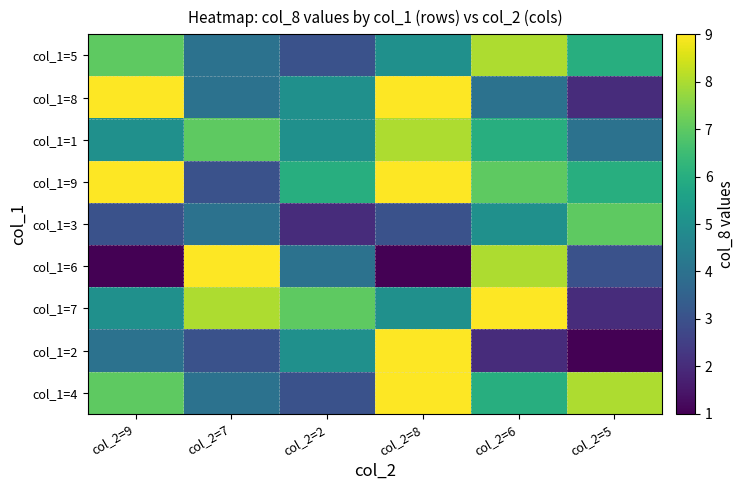

Reading left to right, what are all the values shown in this chart?

col_1=5: col_2=9=7	col_2=7=4	col_2=2=3	col_2=8=5	col_2=6=8	col_2=5=6
col_1=8: col_2=9=9	col_2=7=4	col_2=2=5	col_2=8=9	col_2=6=4	col_2=5=2
col_1=1: col_2=9=5	col_2=7=7	col_2=2=5	col_2=8=8	col_2=6=6	col_2=5=4
col_1=9: col_2=9=9	col_2=7=3	col_2=2=6	col_2=8=9	col_2=6=7	col_2=5=6
col_1=3: col_2=9=3	col_2=7=4	col_2=2=2	col_2=8=3	col_2=6=5	col_2=5=7
col_1=6: col_2=9=1	col_2=7=9	col_2=2=4	col_2=8=1	col_2=6=8	col_2=5=3
col_1=7: col_2=9=5	col_2=7=8	col_2=2=7	col_2=8=5	col_2=6=9	col_2=5=2
col_1=2: col_2=9=4	col_2=7=3	col_2=2=5	col_2=8=9	col_2=6=2	col_2=5=1
col_1=4: col_2=9=7	col_2=7=4	col_2=2=3	col_2=8=9	col_2=6=6	col_2=5=8